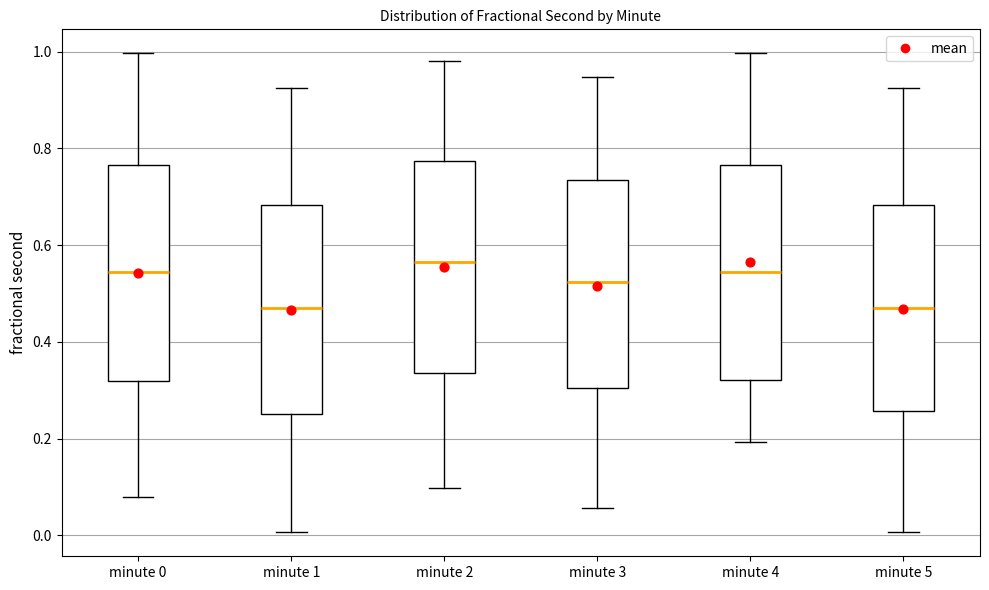

Where does the median line of the box for minute 2 sit on the y-axis? The values are not printed on the chart, so give them approximately, as read against the axis.

0.56